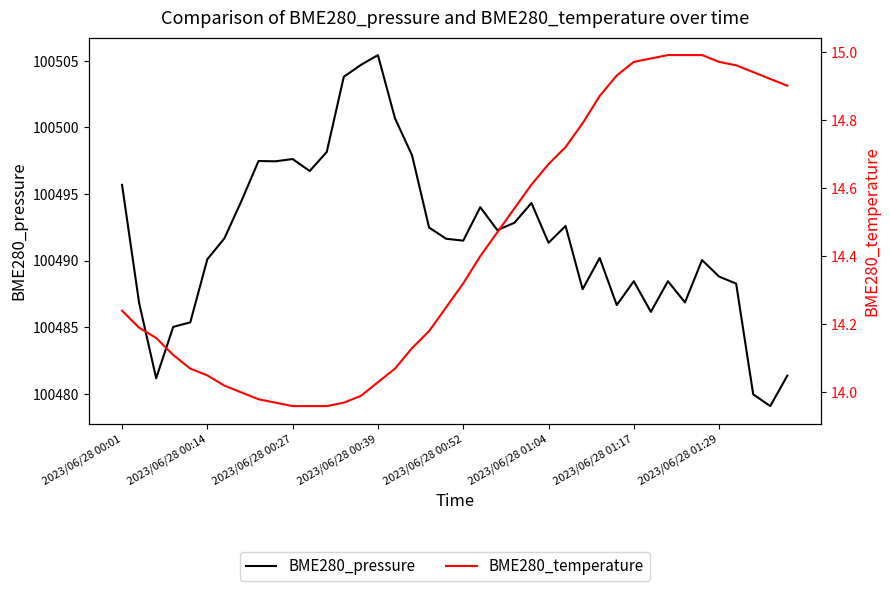

Which has a higher value, 22 or 29?

22